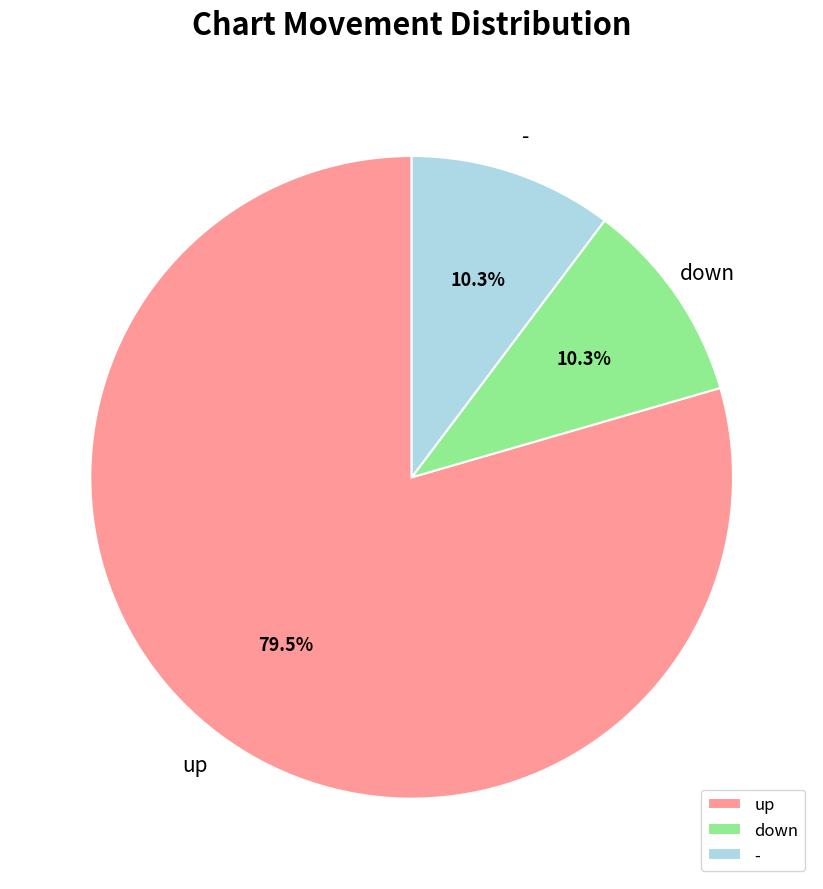

Does up represent more than half of the total?

Yes